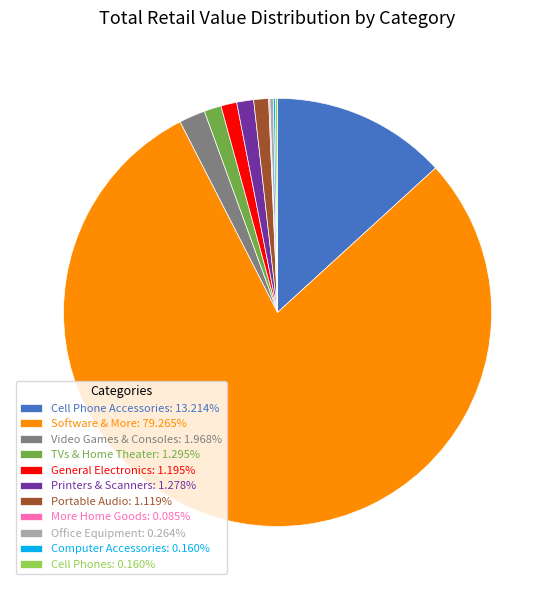

True or false: TVs & Home Theater accounts for 1% of the total.

True